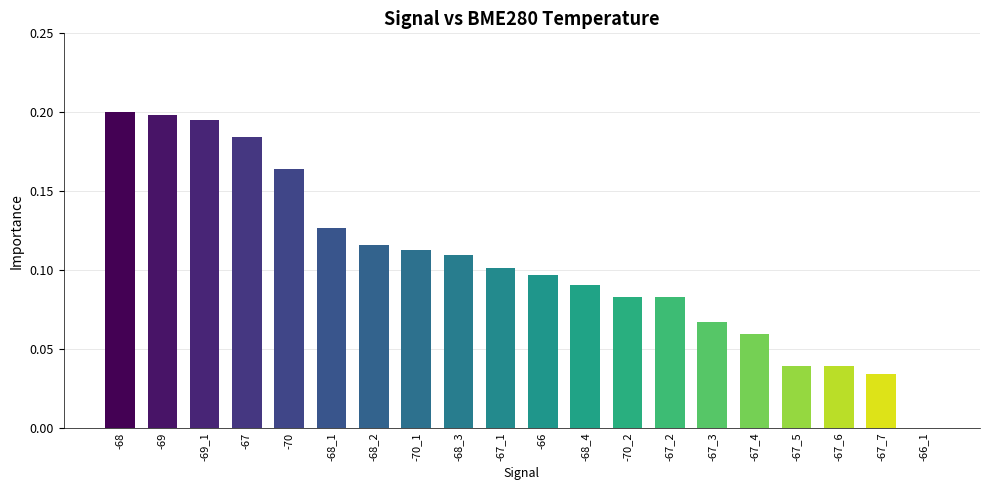

What is the sum of all values?

2.1